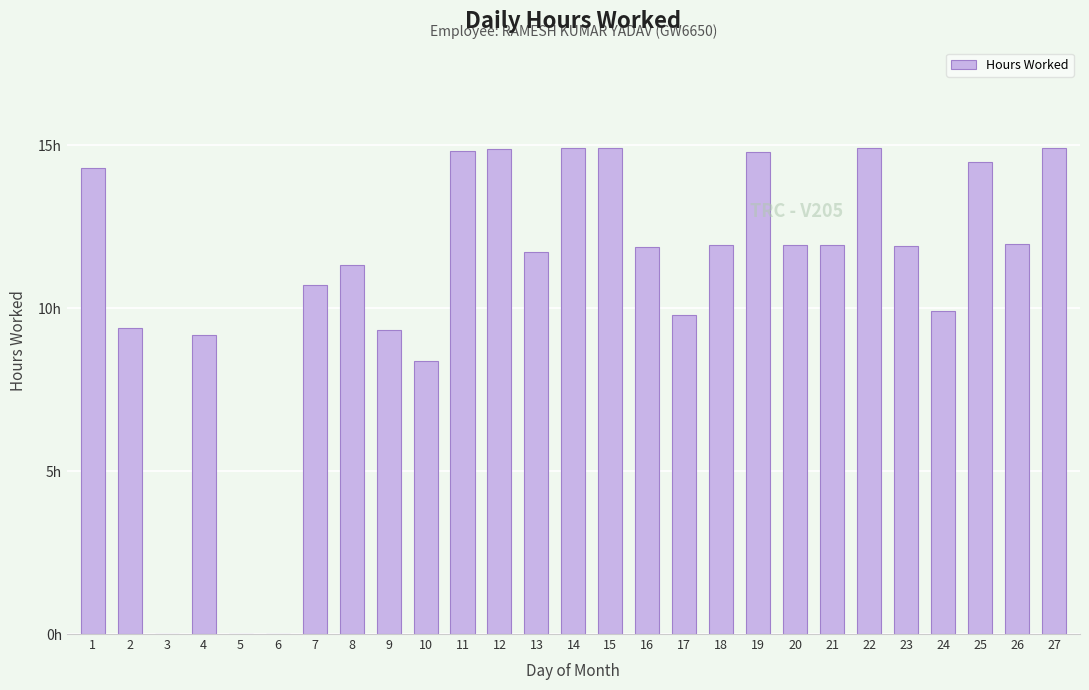

List the labels in order of value, largest first.

14, 15, 22, 27, 12, 11, 19, 25, 1, 26, 20, 21, 18, 23, 16, 13, 8, 7, 24, 17, 2, 9, 4, 10, 3, 5, 6